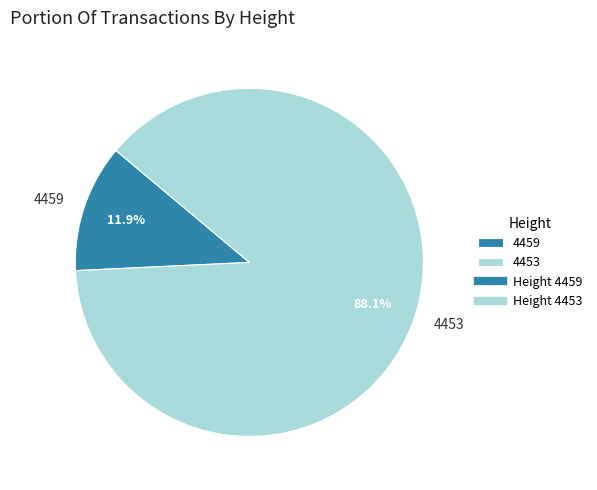

To the nearest percent, what portion does 4459 represent?

12%